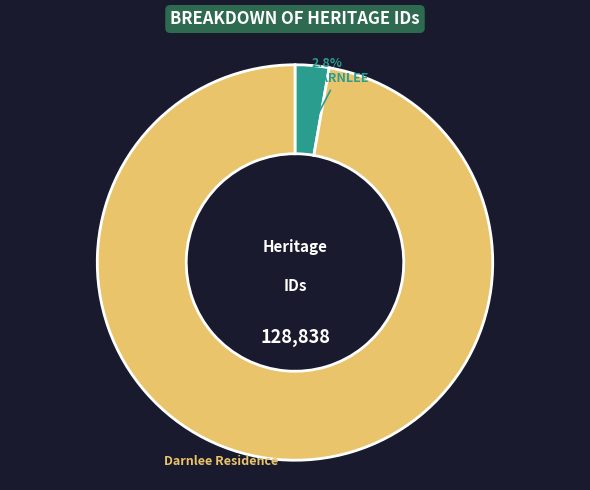

Count the number of slices in the pie.

2